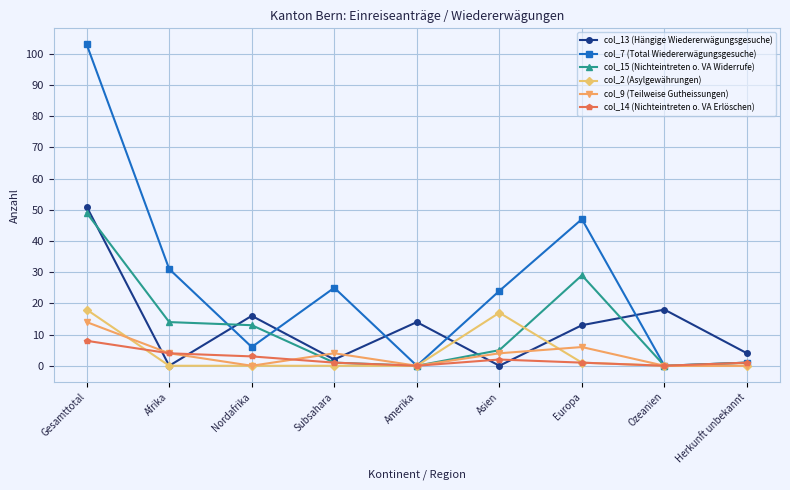

At which label does col_13 (Hängige Wiedererwägungsgesuche) first exceed 13?

Gesamttotal